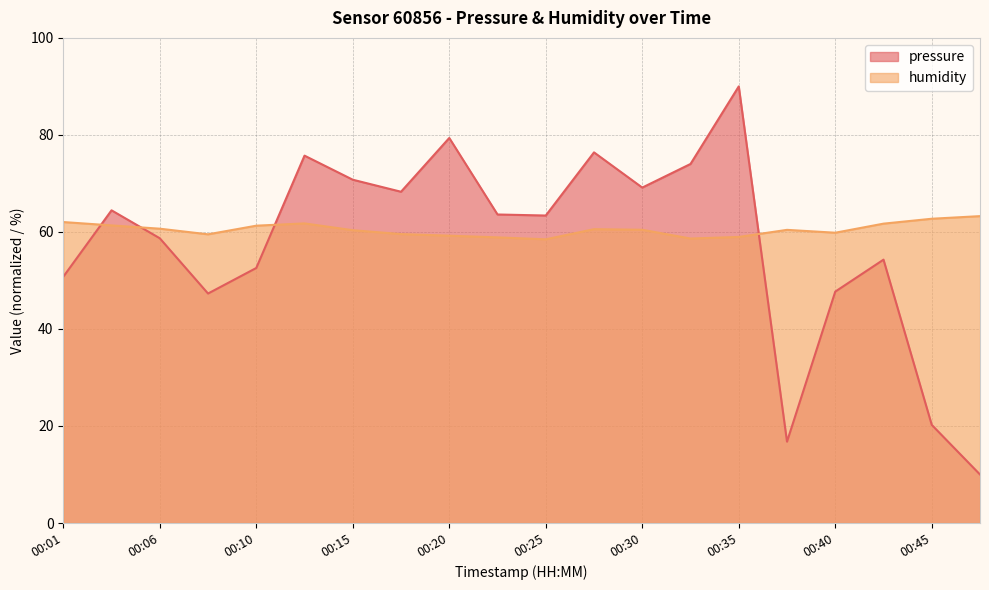

What is the difference between the maximum and minimum values in the pressure series?

80.0